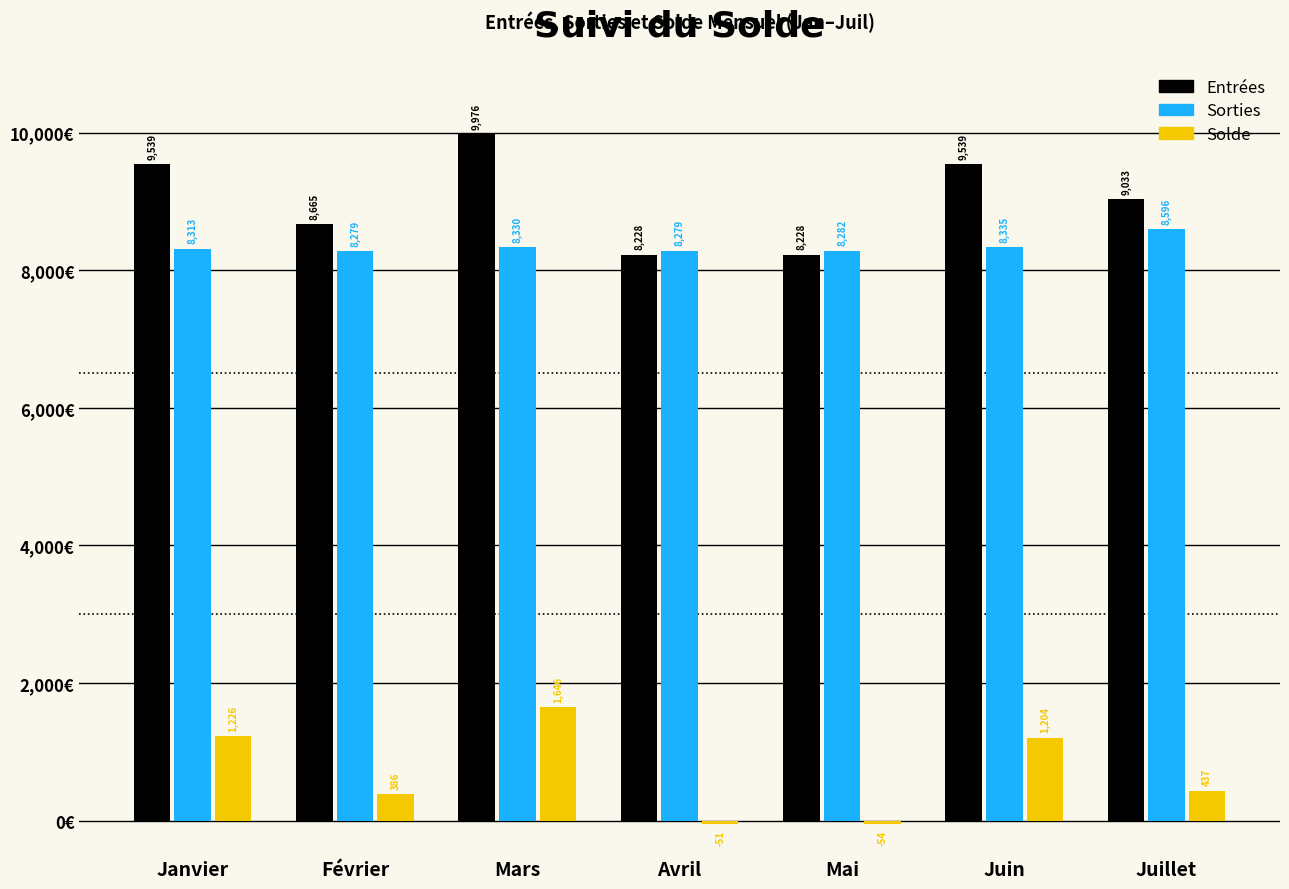

How many data points in Entrées are less than 9033?

3